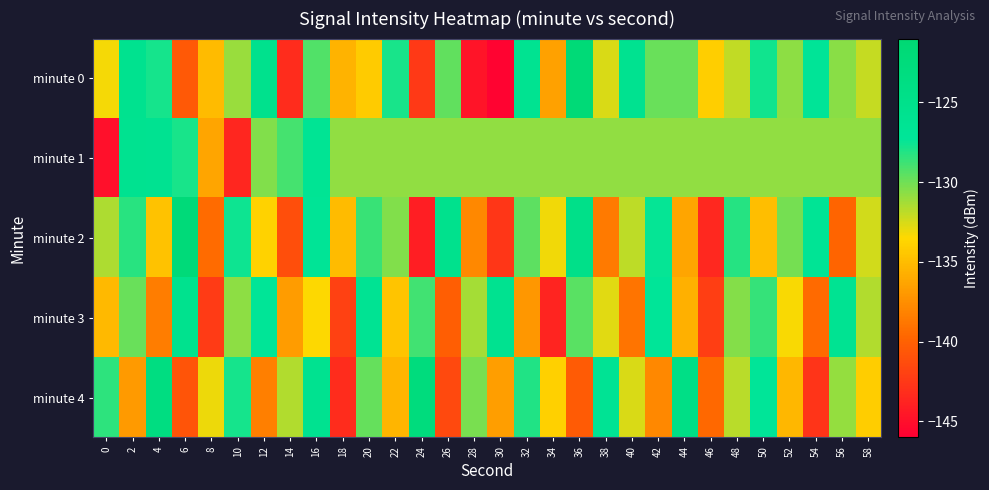

At which category is the sum across all series the highest?

16